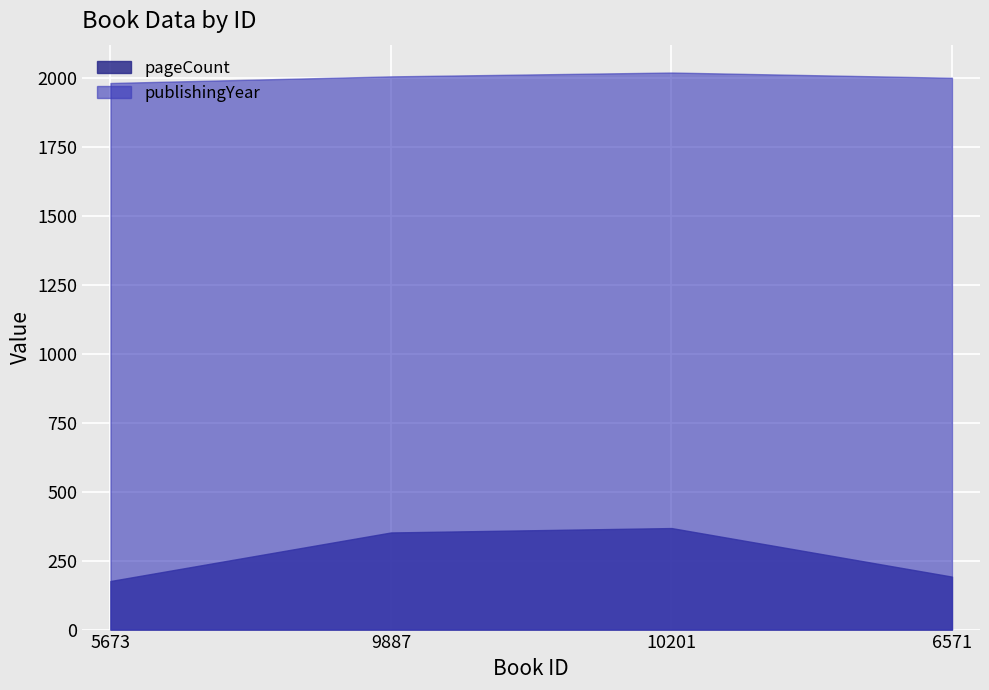

List the series in order of their overall mean, highest first.

publishingYear, pageCount